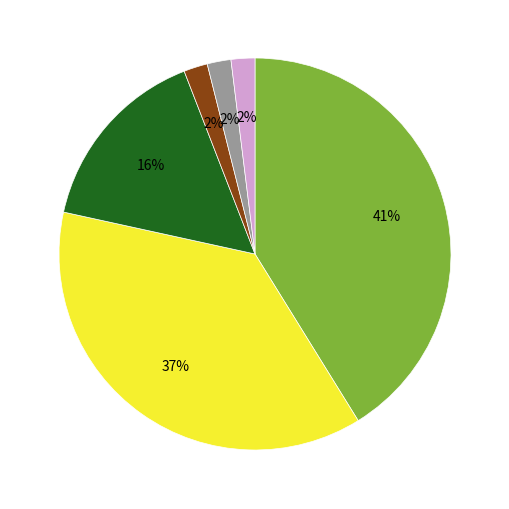

Is there any slice that represents more than half of the pie?

No